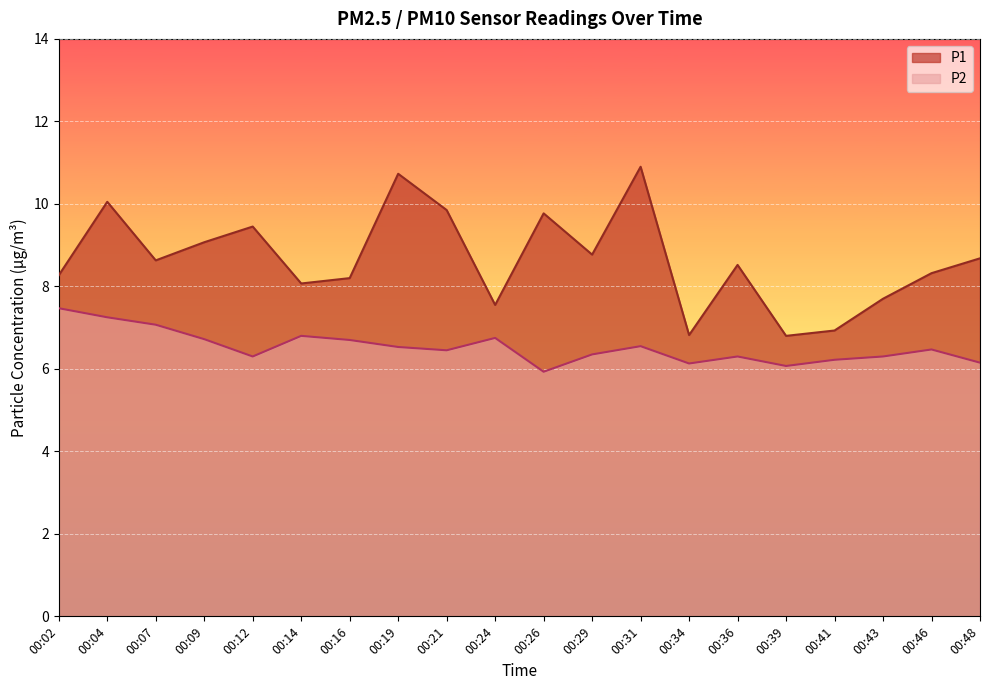

Between 00:29 and 00:43, which series saw the biggest shift?

P1